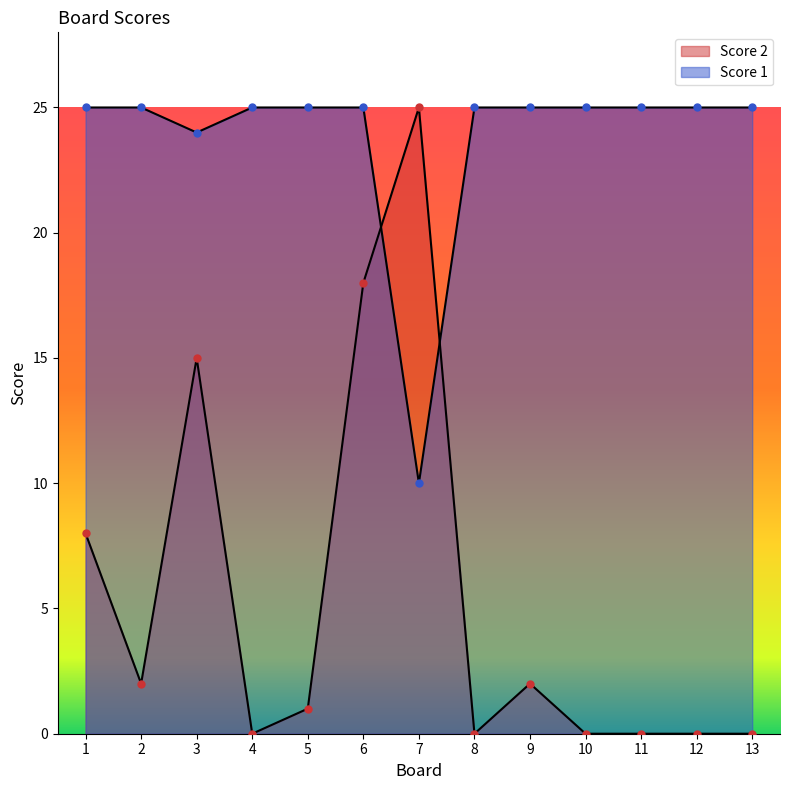

True or false: Score 2 and Score 1 cross at least once.

True